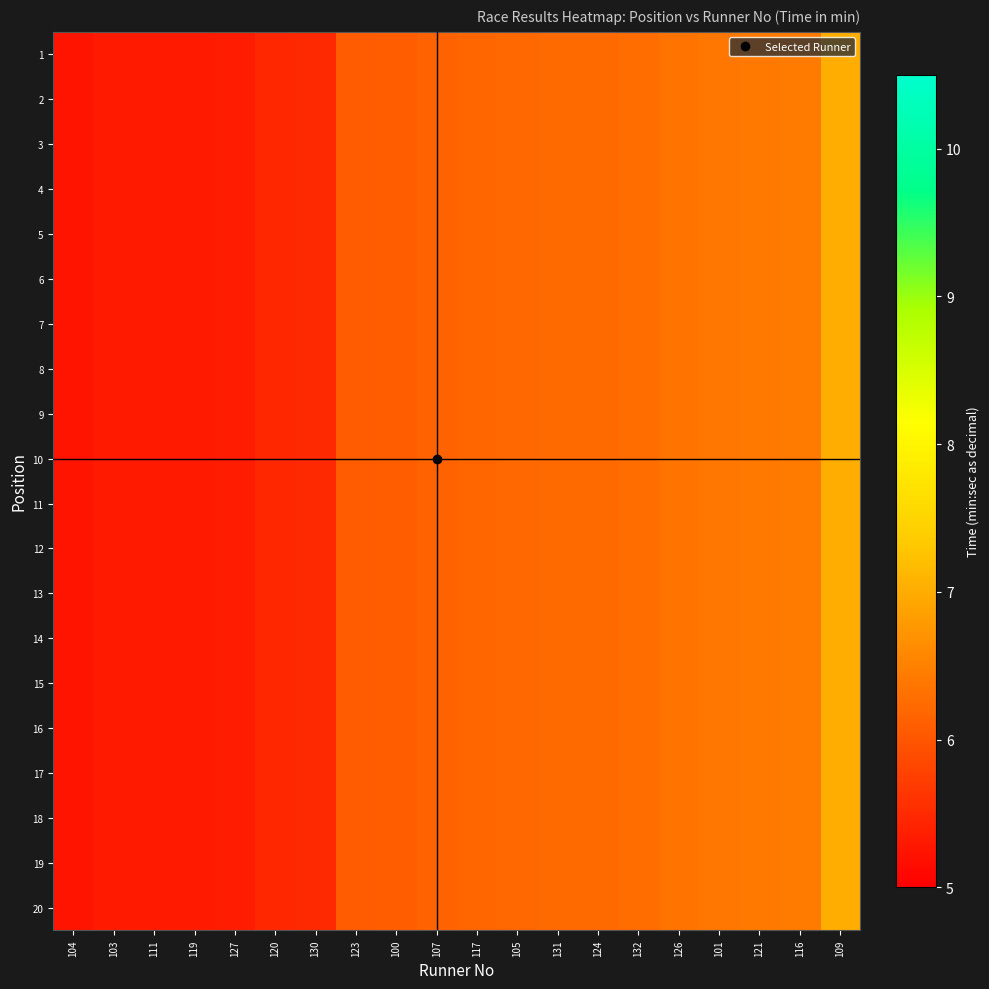

Rank the series at 117 from lowest to highest value.

1, 2, 3, 4, 5, 6, 7, 8, 9, 10, 11, 12, 13, 14, 15, 16, 17, 18, 19, 20